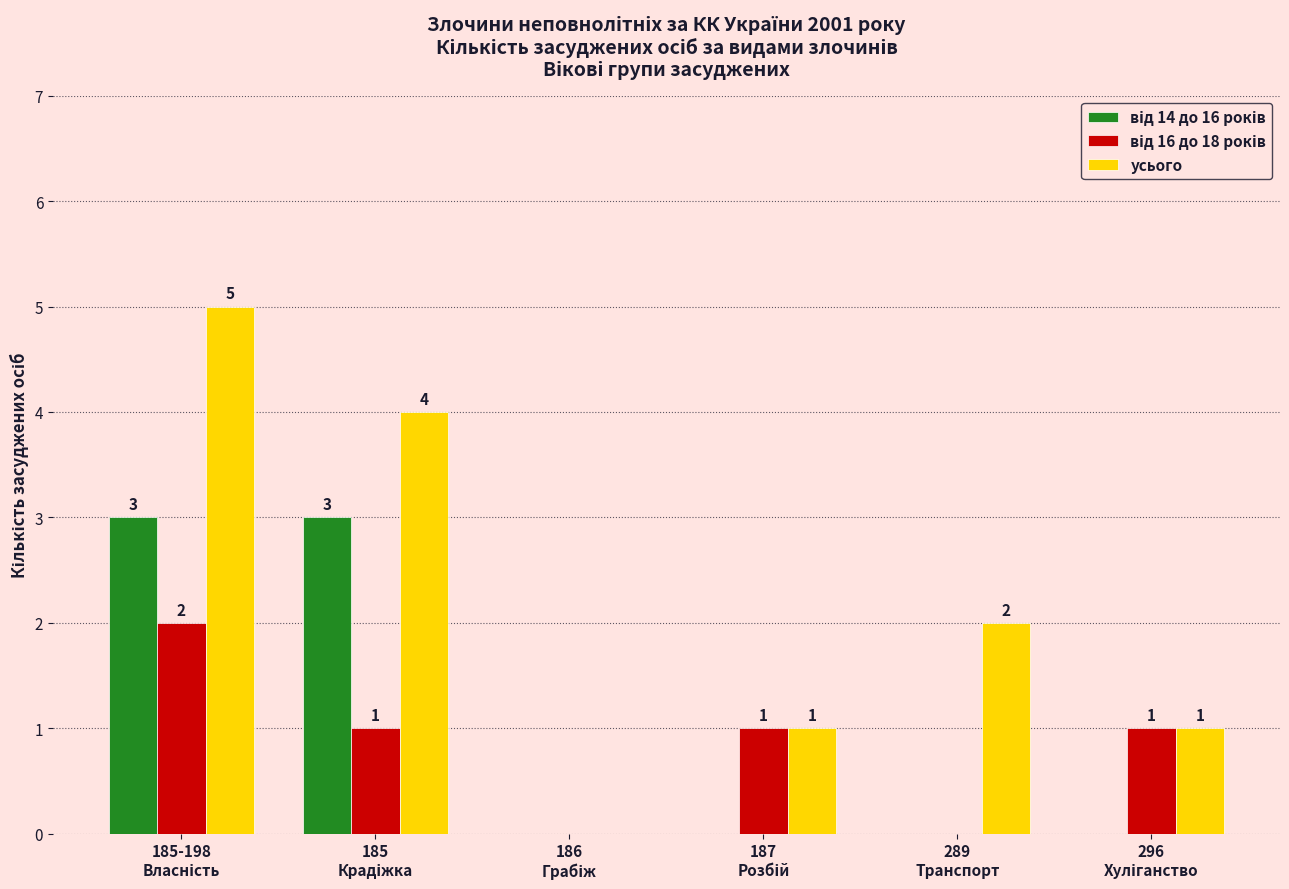

How many categories are shown in the chart?

6